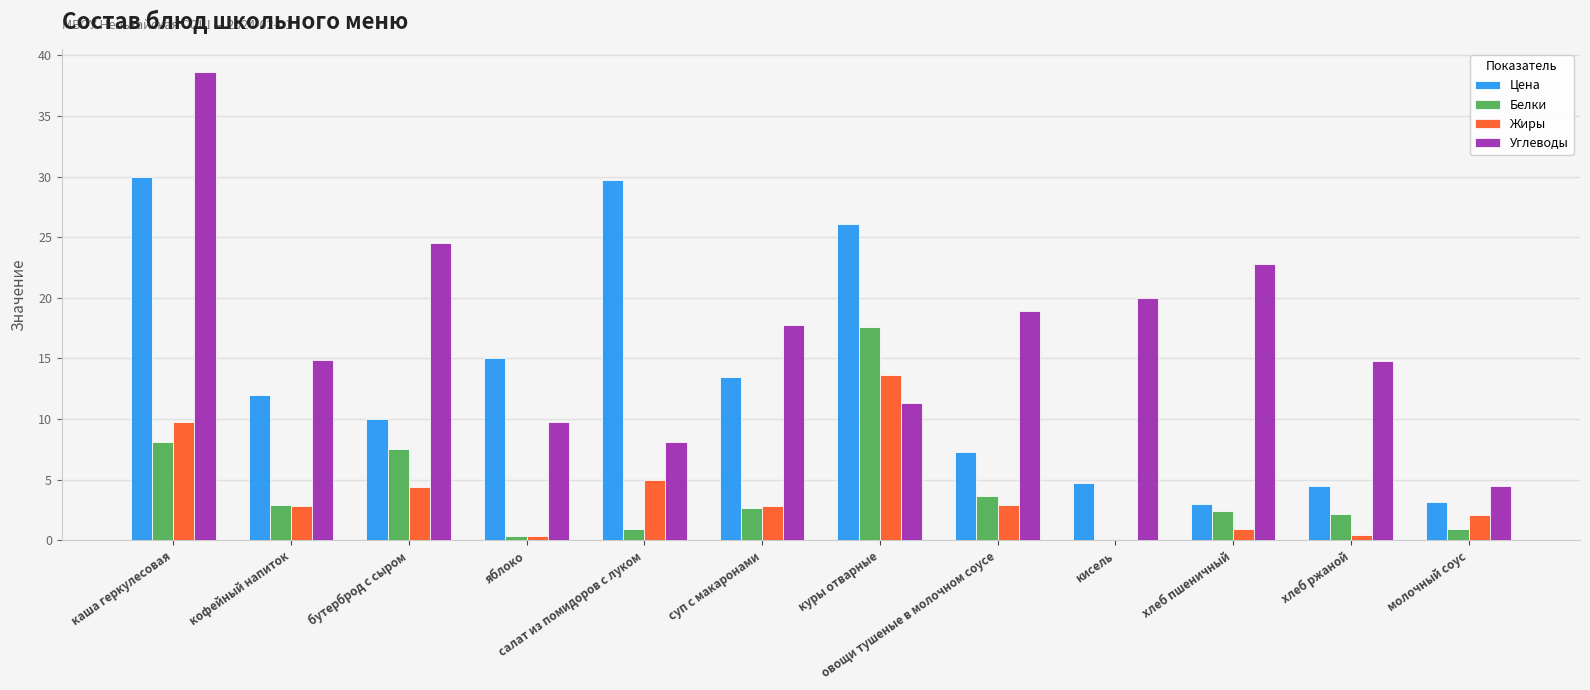

What is the highest value of the Белки series?

17.6